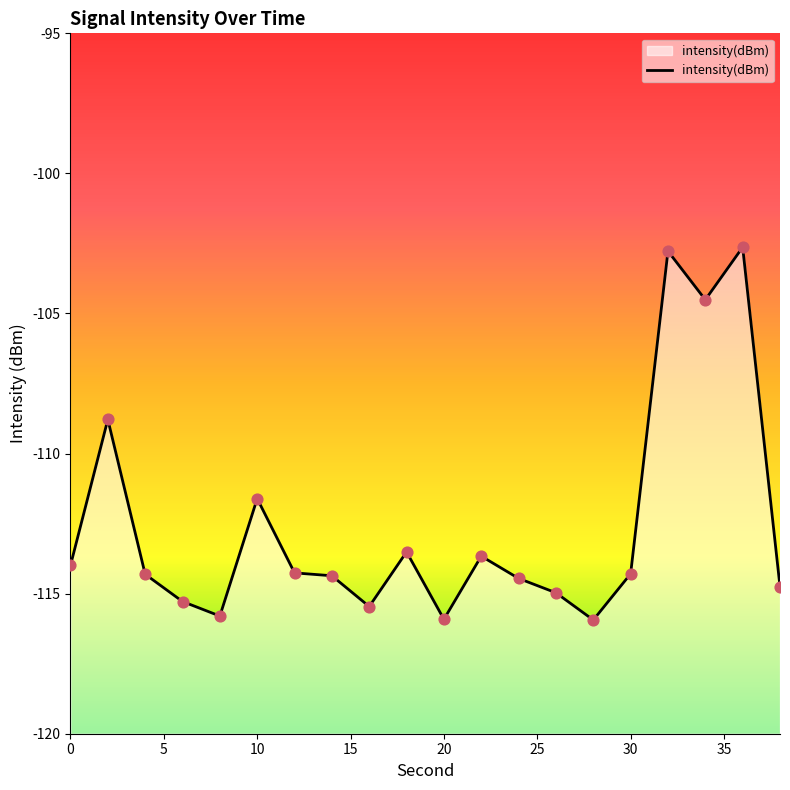

What is the change in value from 0 to 20?

-1.8